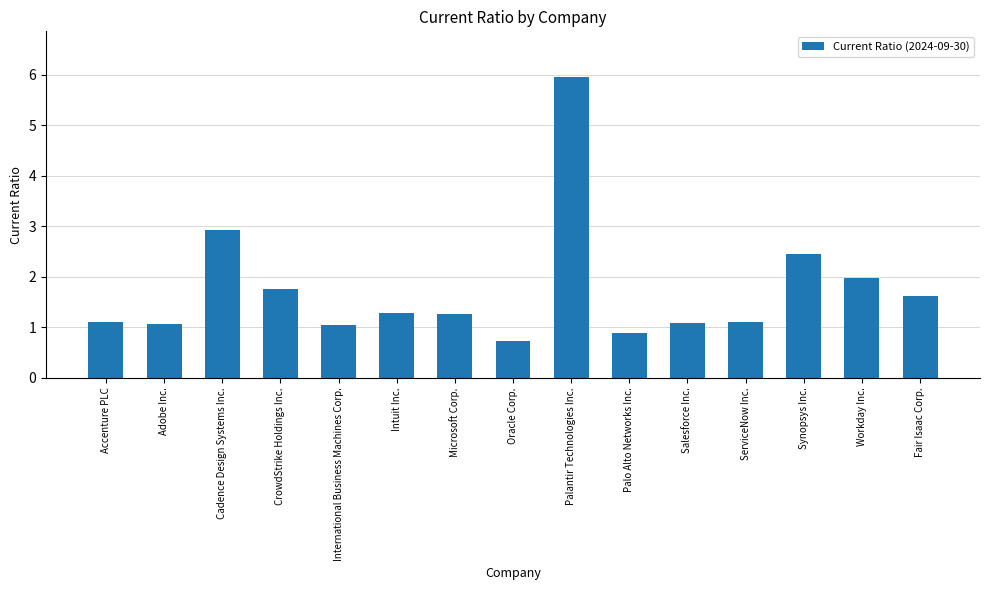

What is the label of the 3rd bar from the left?

Cadence Design Systems Inc.